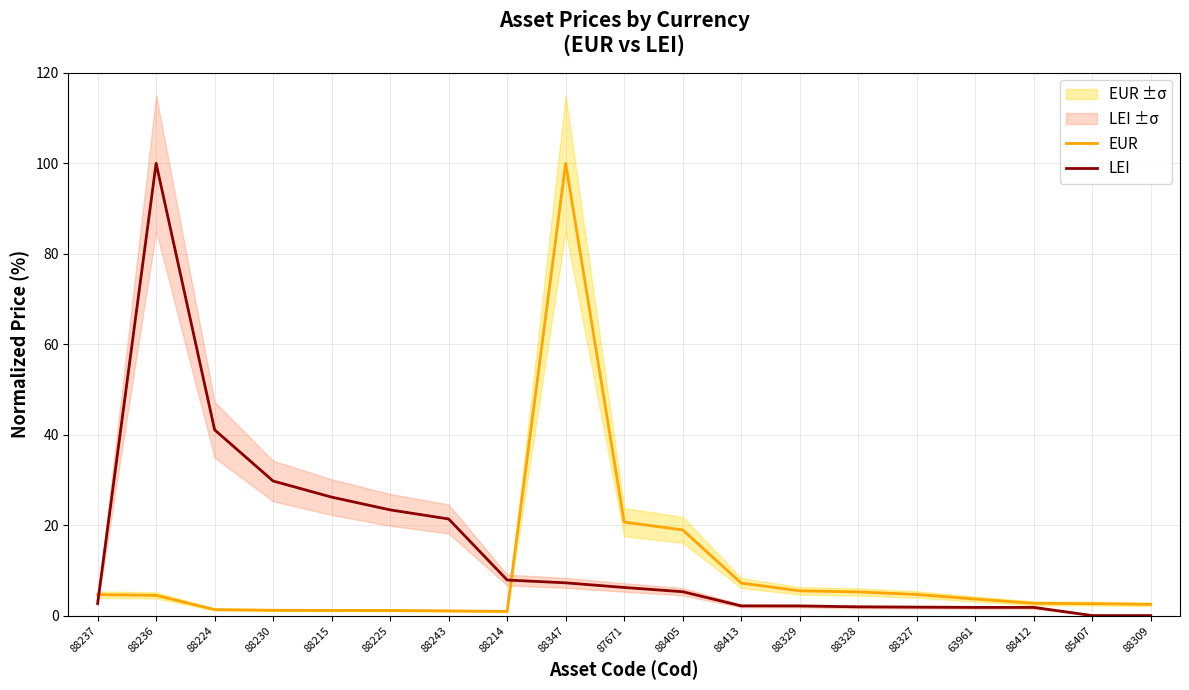

Read the EUR value at 88309.

2.6